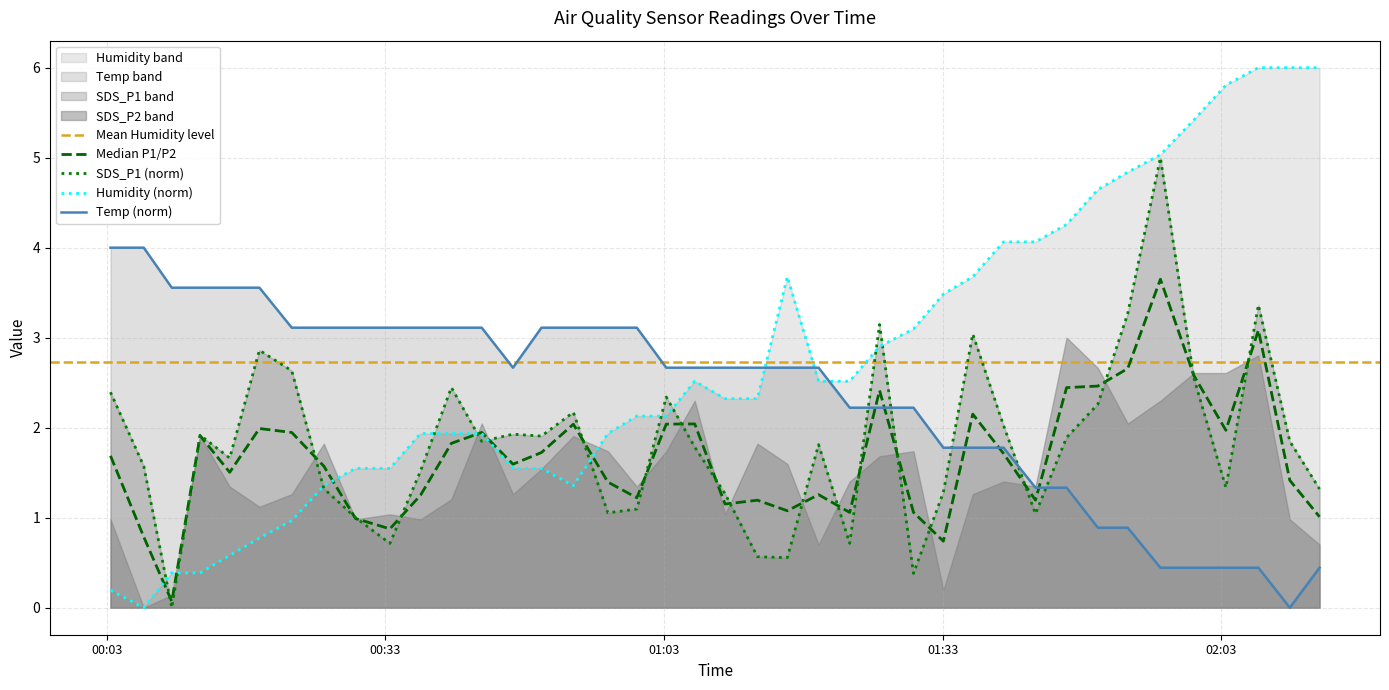

How many times do Temp (norm) and Humidity (norm) cross each other?

3